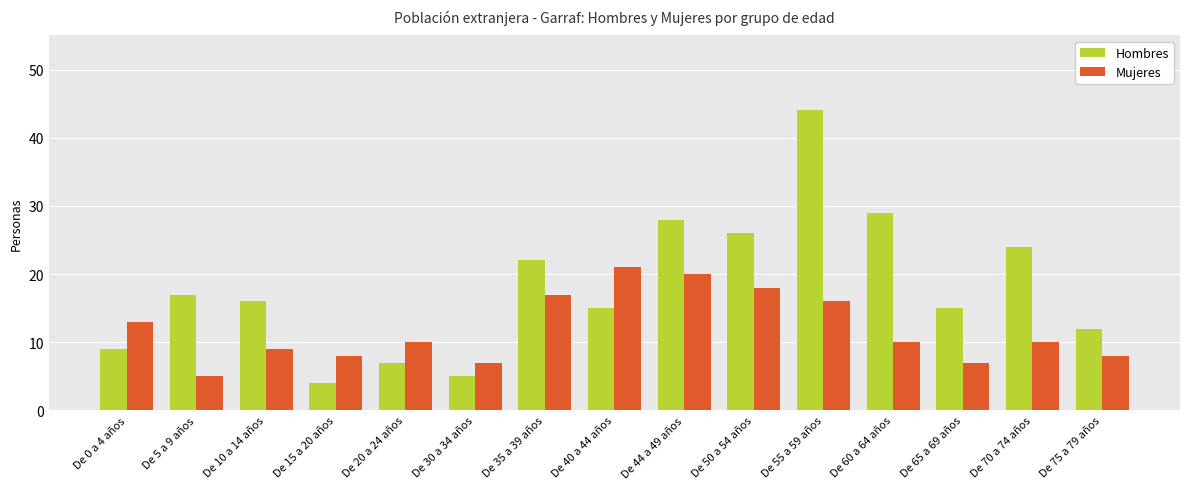

What is the smallest value displayed?

4